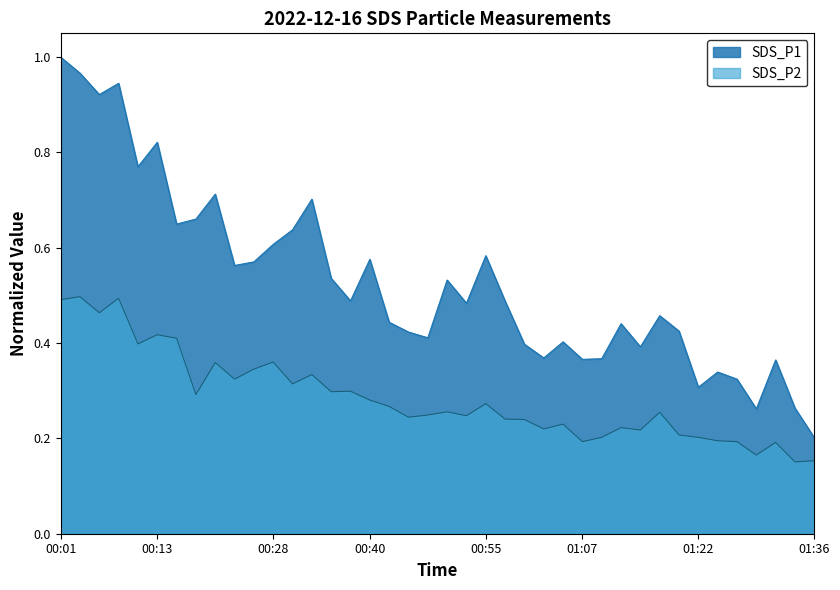

Which category has the lowest value in the SDS_P1 series?

01:36